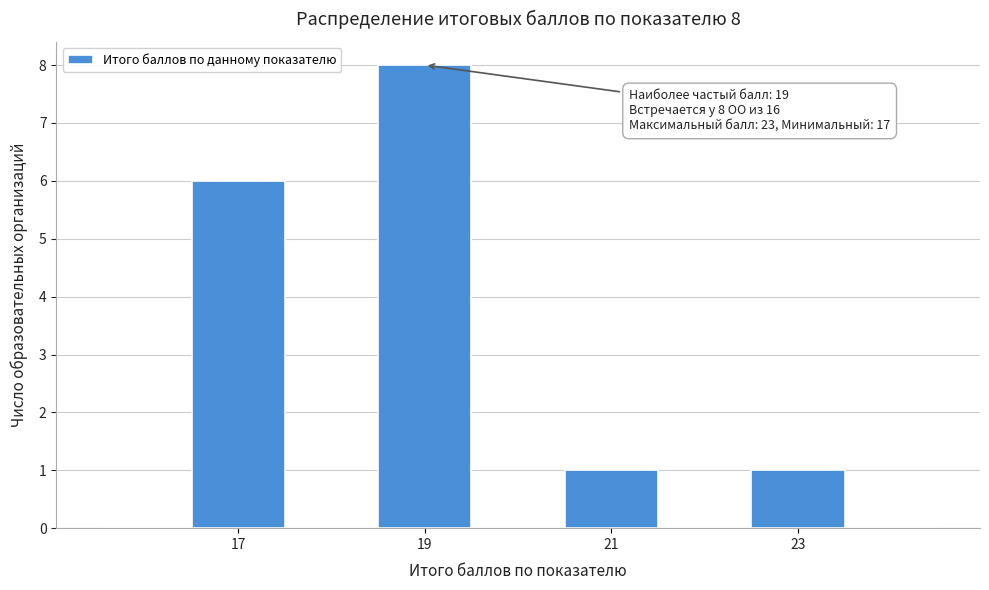

Over which range of the x-axis is the bar tallest?

18.5 to 19.5